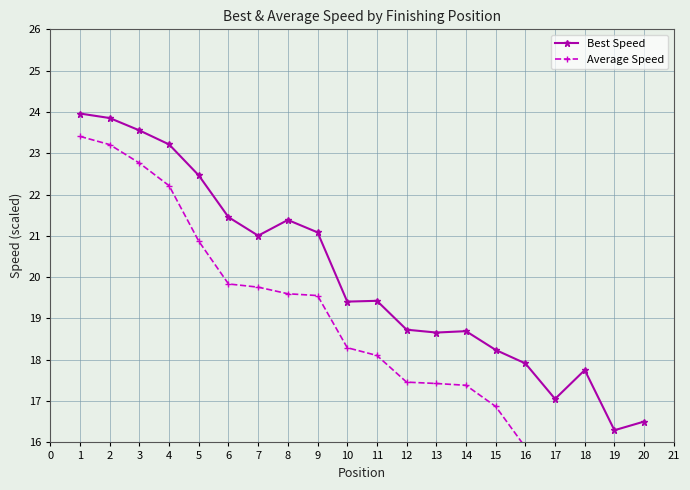

Reading right to left, transcribe all the data shown in this chart.

Best Speed: 16.5	16.3	17.8	17.1	17.9	18.2	18.7	18.7	18.7	19.4	19.4	21.1	21.4	21.0	21.5	22.5	23.2	23.6	23.9	24.0
Average Speed: 14.4	14.8	15.4	15.5	15.9	16.9	17.4	17.4	17.5	18.1	18.3	19.6	19.6	19.8	19.8	20.9	22.2	22.8	23.2	23.4